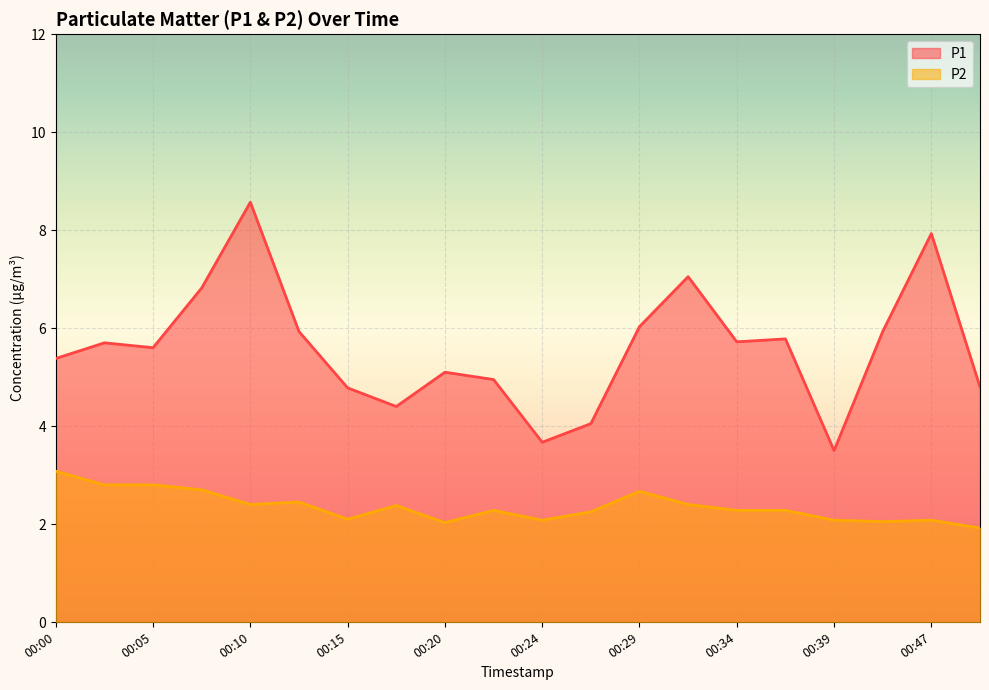

What is the minimum value shown in the chart?

1.9